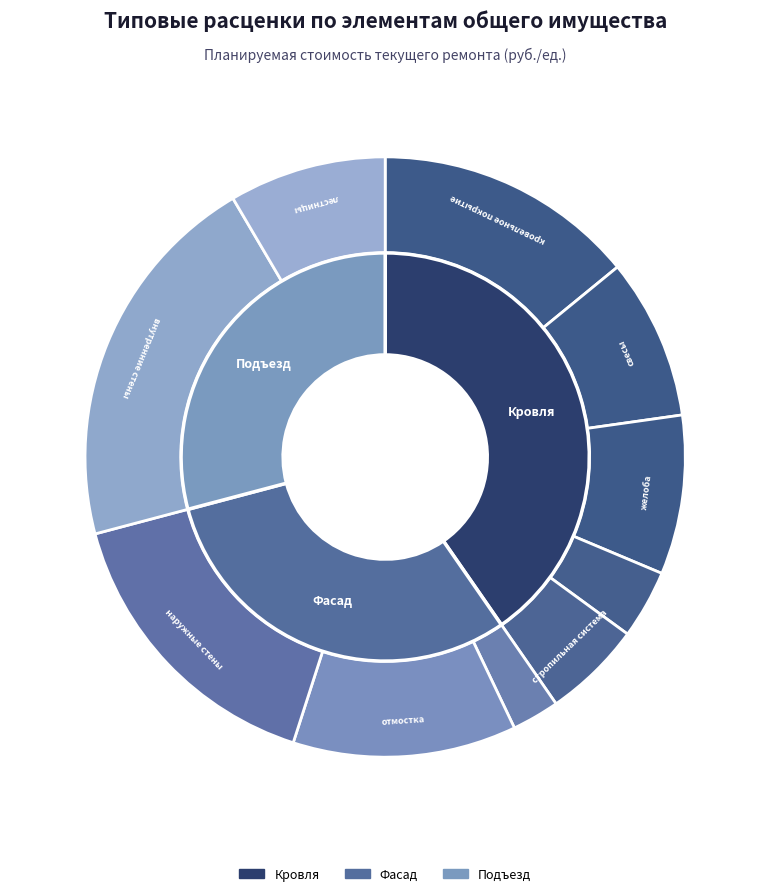

The внутренние стены slice represents 21% of the pie. True or false?

True